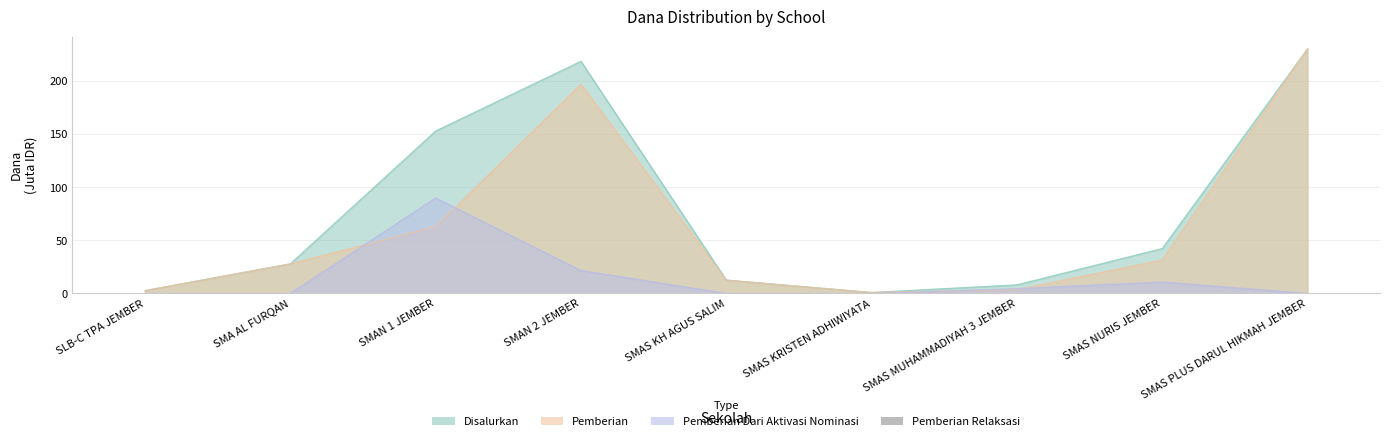

At which label does Disalurkan first exceed 27?

SMA AL FURQAN